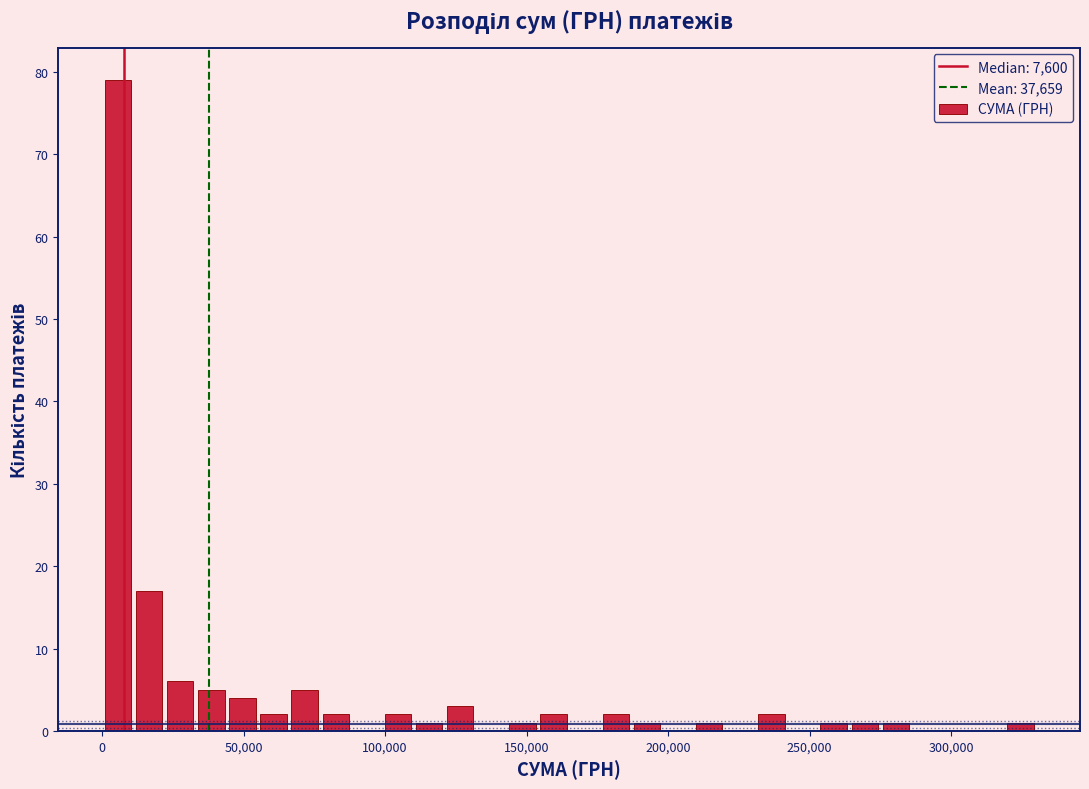

Read against the x-axis, roughly where is the centre of the tallest bar?

5000